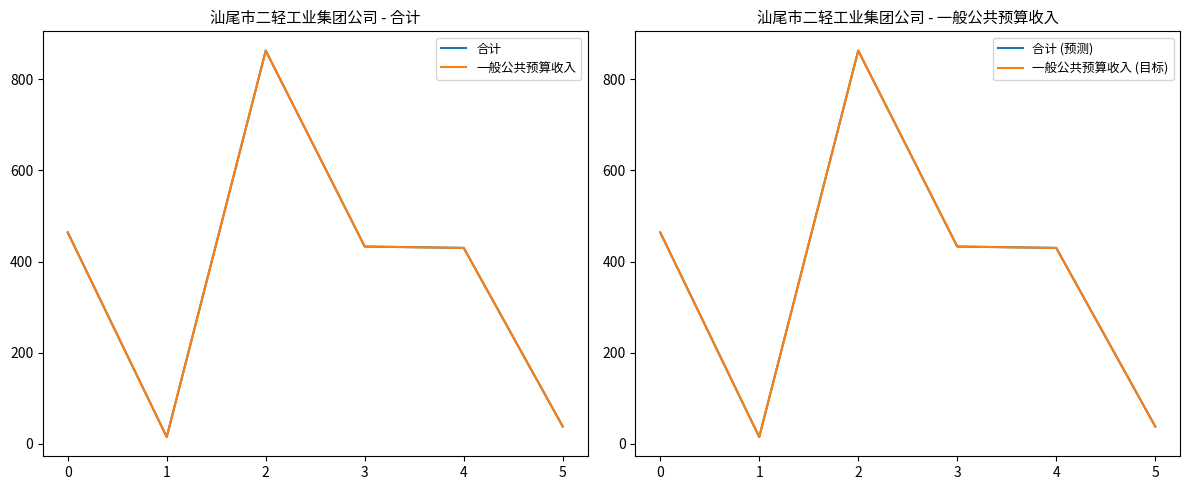

What is the lowest value of the 合计 (预测) series?

15